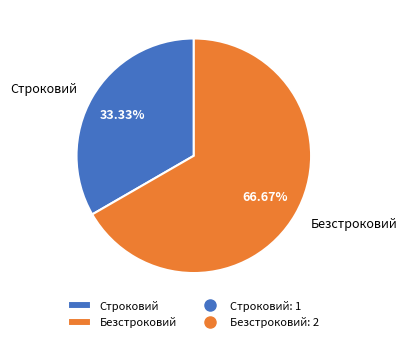

Do Строковий and Безстроковий together represent more than half of the pie?

Yes